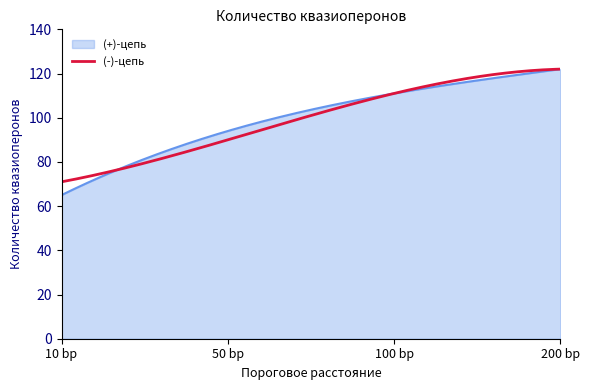

Which series has the largest range (max minus min)?

(+)-цепь